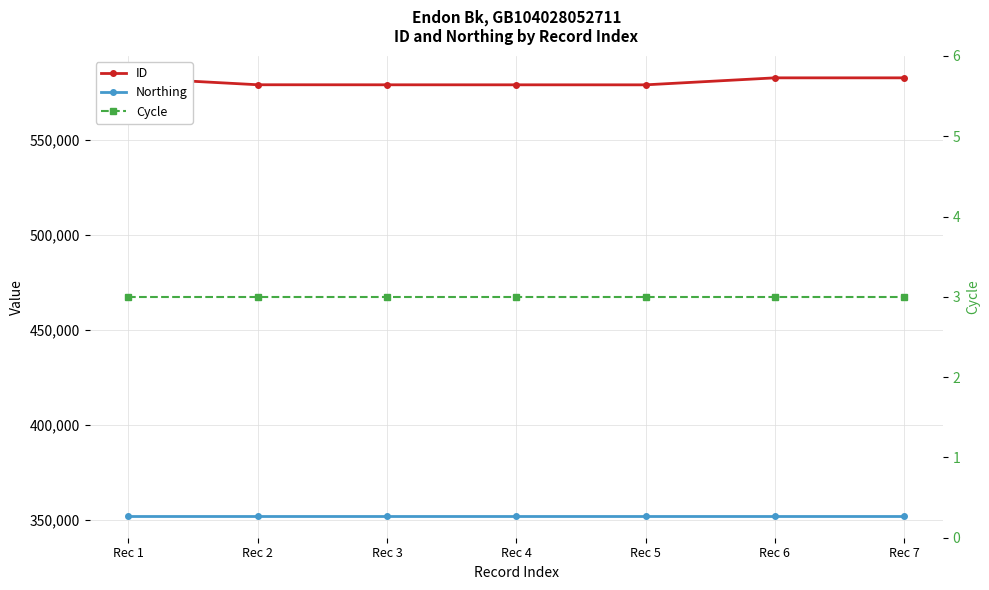

What is the sum of the Cycle values at Rec 6 and Rec 2?

6